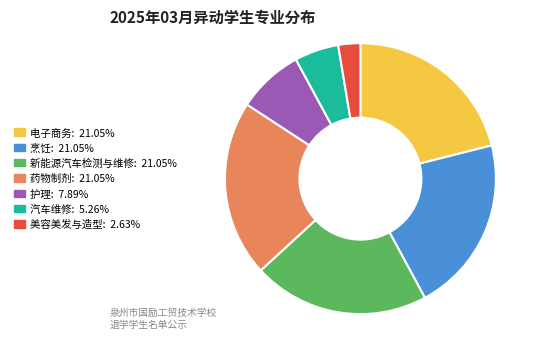

Is there a majority slice in this chart?

No